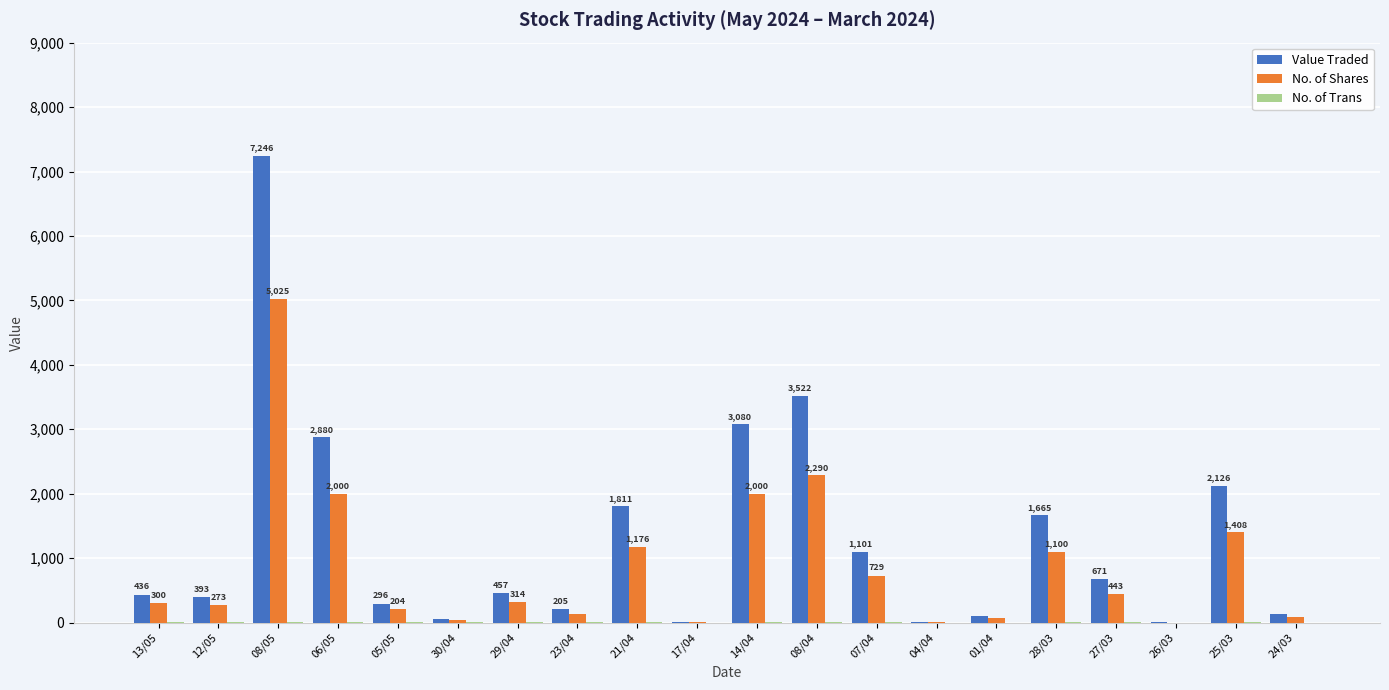

Where is No. of Shares nearest to the value 2513?

08/04